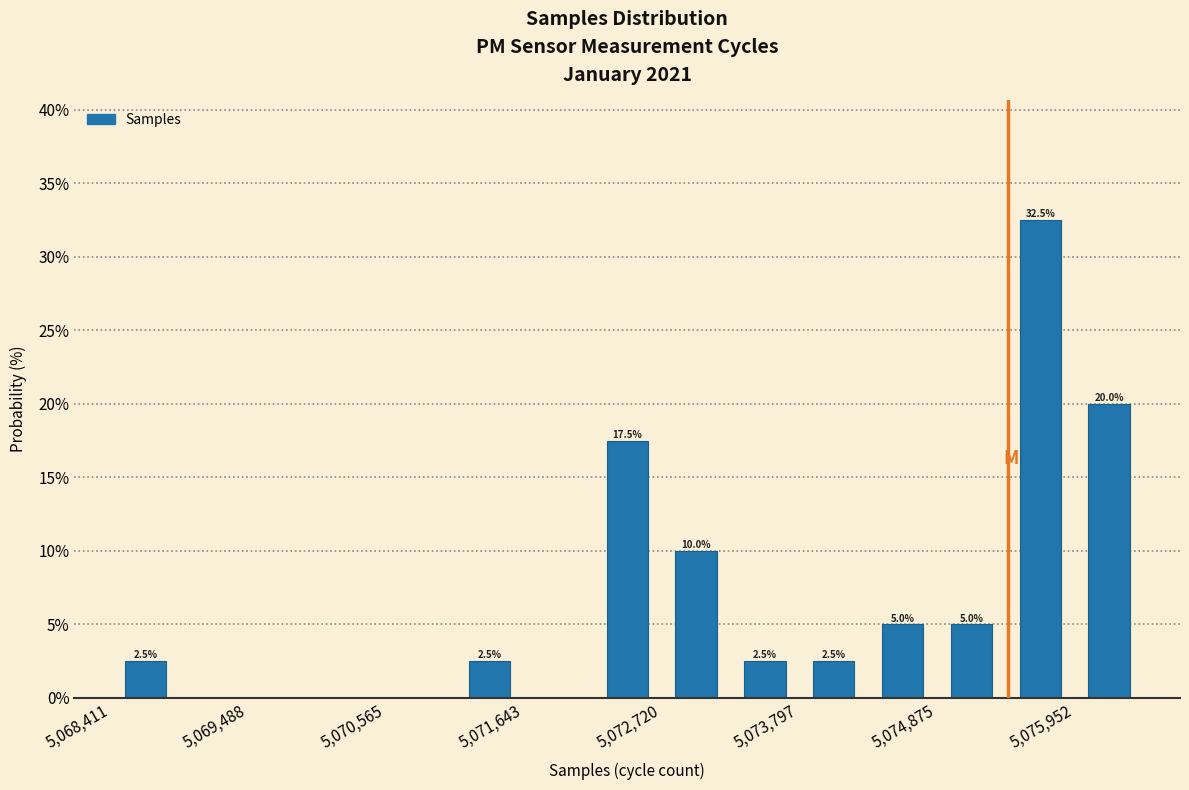

Around what value on the x-axis is the tallest bar? Give the approximate position of its centre, as read against the axis.

5075600